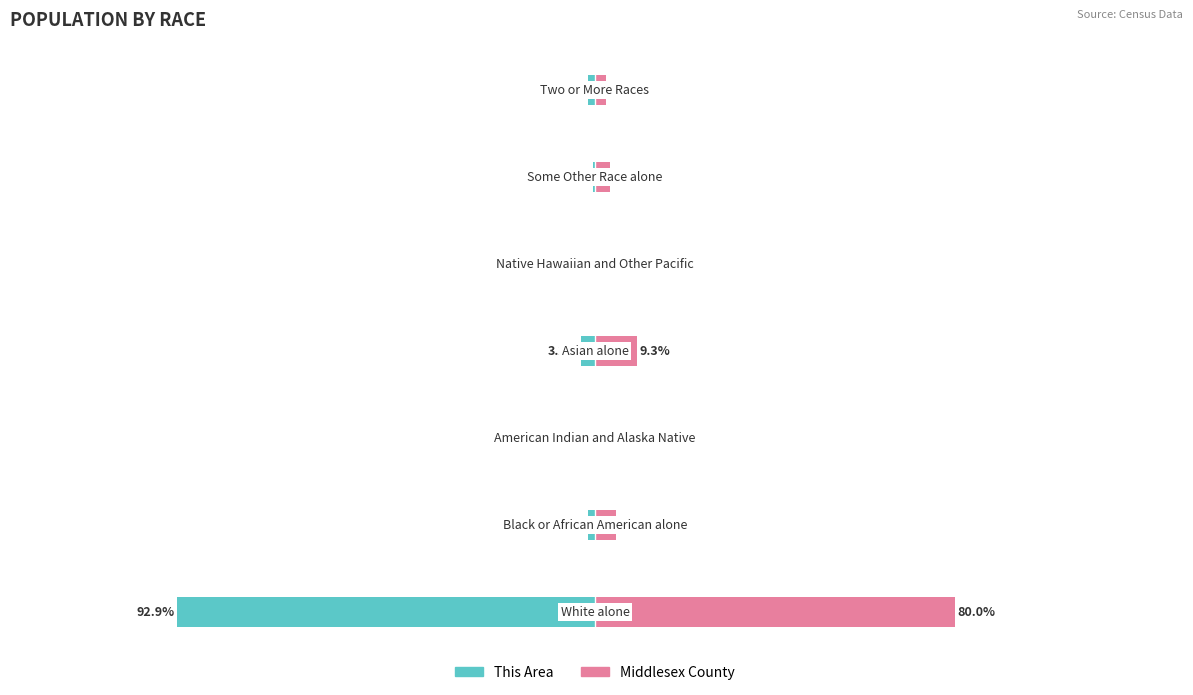

What is the sum of all Middlesex County values?

100.0